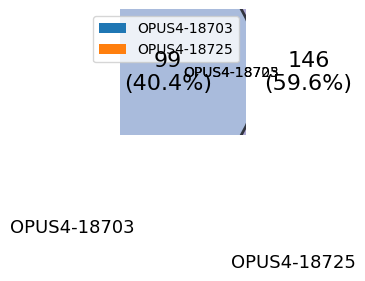

What portion of the pie excludes OPUS4-18703?

59.6%